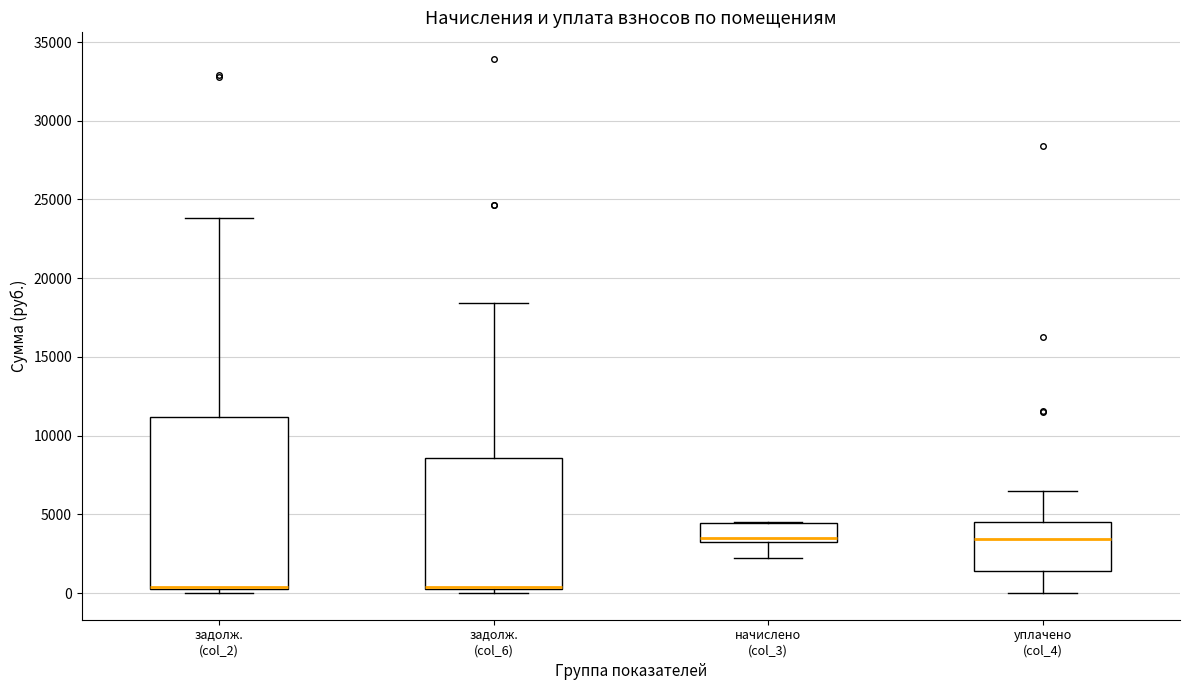

Reading left to right, transcribe this box plot: for each box, give where its median line is, the range the box spans, and where its two whiskers end, as read against the y-axis. The values are not printed on the chart, so give them approximately, as read against the axis.

задолж. (col_2): median 500 (drawn on the box's lower edge), box 500 to 11000, whiskers 0 to 24000
задолж. (col_6): median 500 (drawn on the box's lower edge), box 500 to 8500, whiskers 0 to 18500
начислено (col_3): median 3500, box 3000 to 4500, whiskers 2000 to 4500
уплачено (col_4): median 3500, box 1500 to 4500, whiskers 0 to 6500